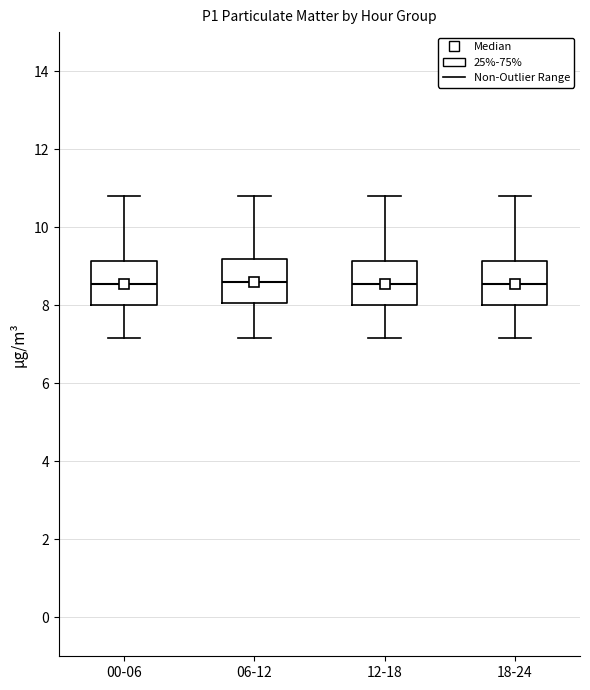

Reading left to right, read every box against the y-axis: the position of its median line, the range the box covers, and the ends of its whiskers. The values are not printed on the chart, so give them approximately, as read against the axis.

00-06: median 8.6, box 8.0 to 9.2, whiskers 7.2 to 10.8
06-12: median 8.6, box 8.0 to 9.2, whiskers 7.2 to 10.8
12-18: median 8.6, box 8.0 to 9.2, whiskers 7.2 to 10.8
18-24: median 8.6, box 8.0 to 9.2, whiskers 7.2 to 10.8